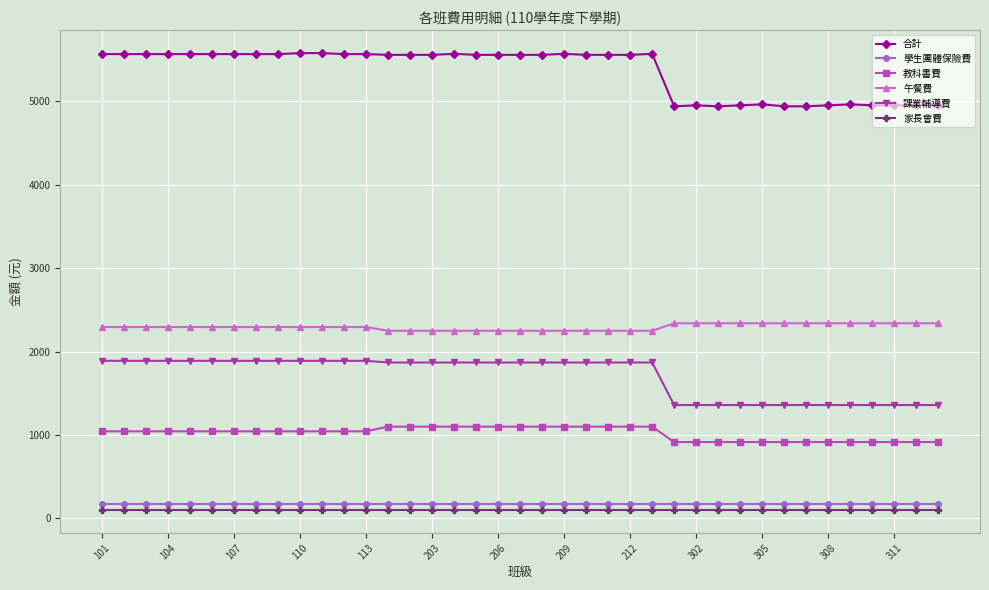

True or false: 學生團體保險費 and 午餐費 intersect in this chart.

False